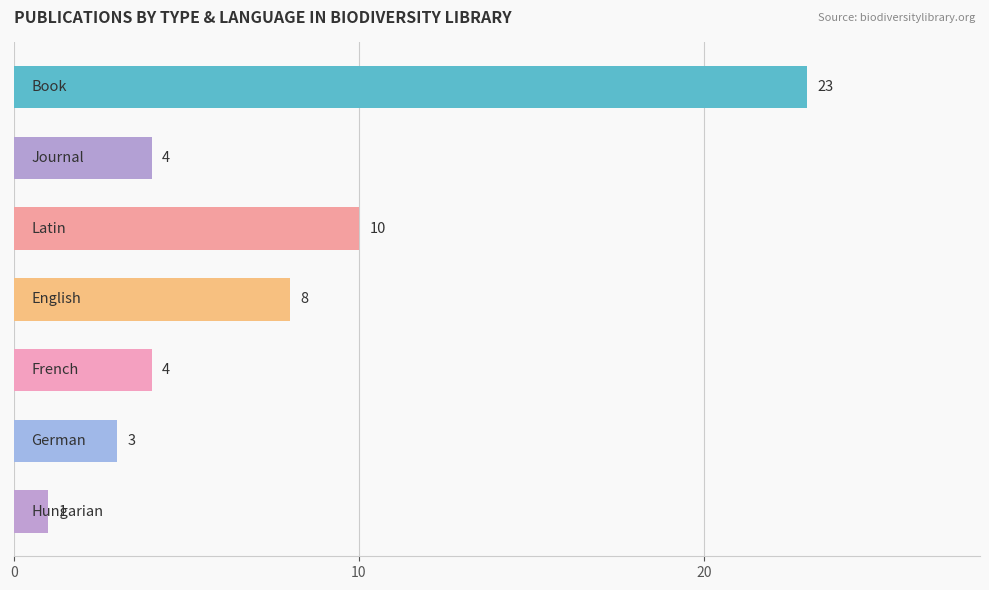

What is the value of the 6th bar from the top?

3